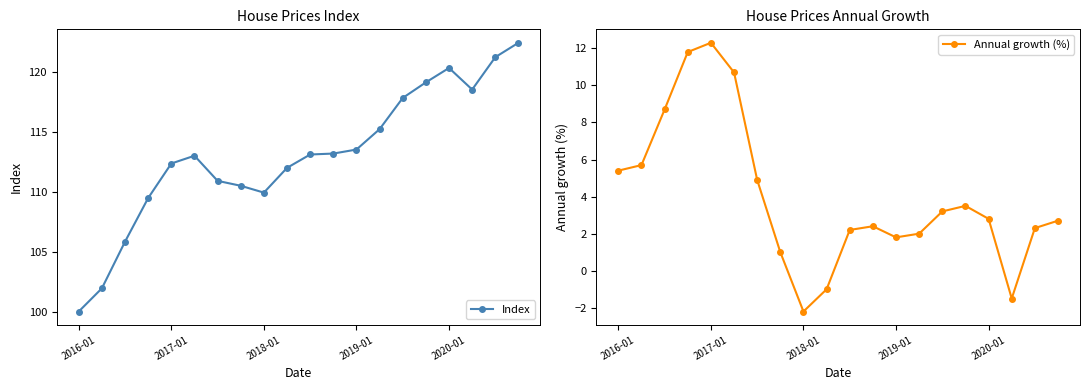

The Index series shows 113.5 at 2019-01. True or false?

True